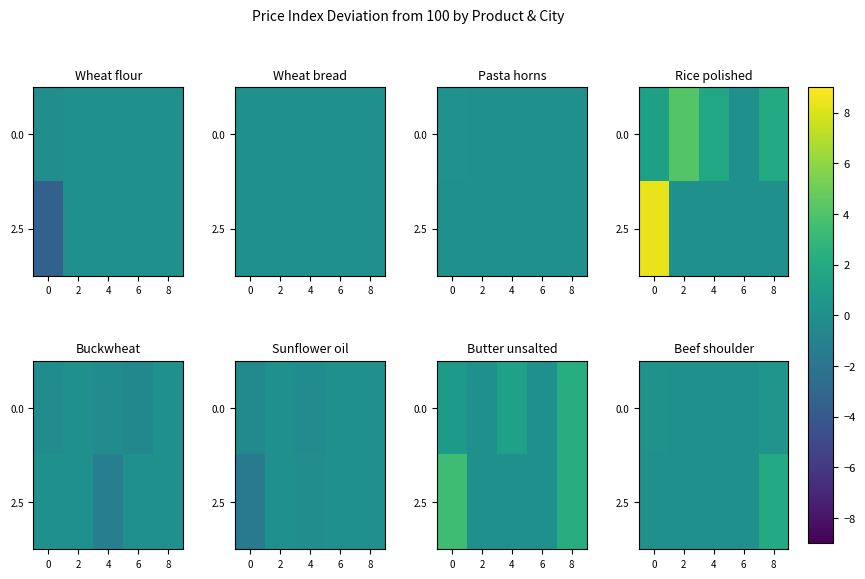

Rank the categories by 0.0 value from lowest to highest.

2, 4, 6, 0, 8